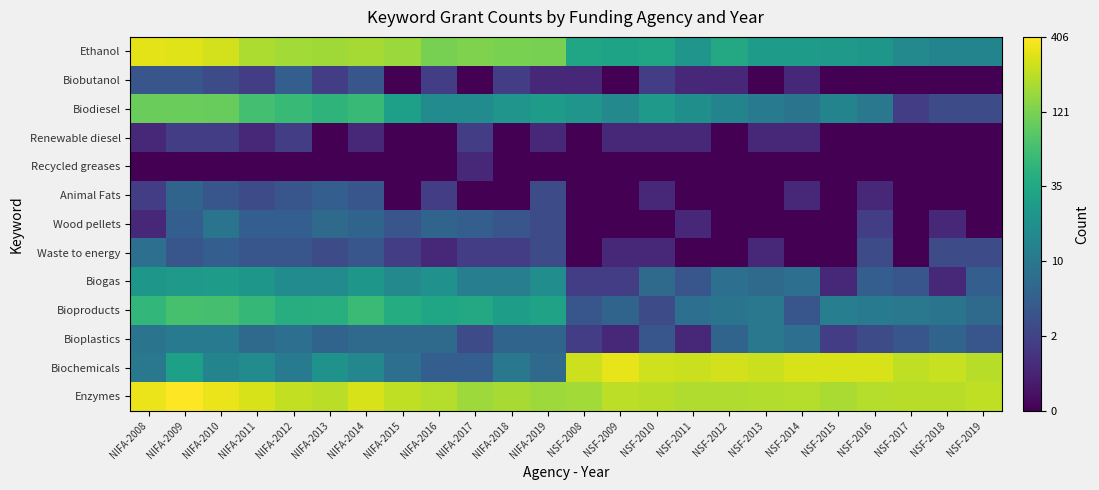

Rank the series by their maximum value, from highest to lowest.

Enzymes, Biochemicals, Ethanol, Biodiesel, Bioproducts, Biogas, Bioplastics, Wood pellets, Waste to energy, Animal Fats, Biobutanol, Renewable diesel, Recycled greases